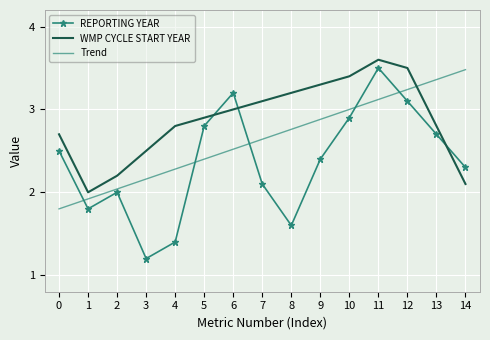

What is the sum of all REPORTING YEAR values?

35.5